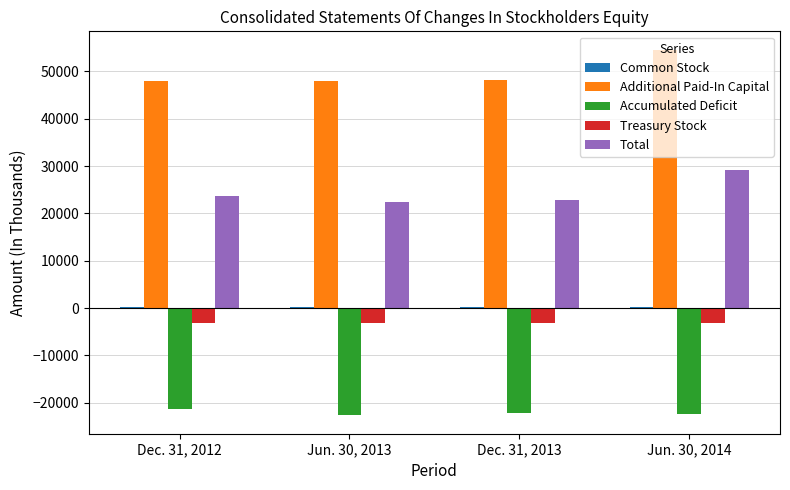

Is it true that Accumulated Deficit equals -21297 at Dec. 31, 2012?

True